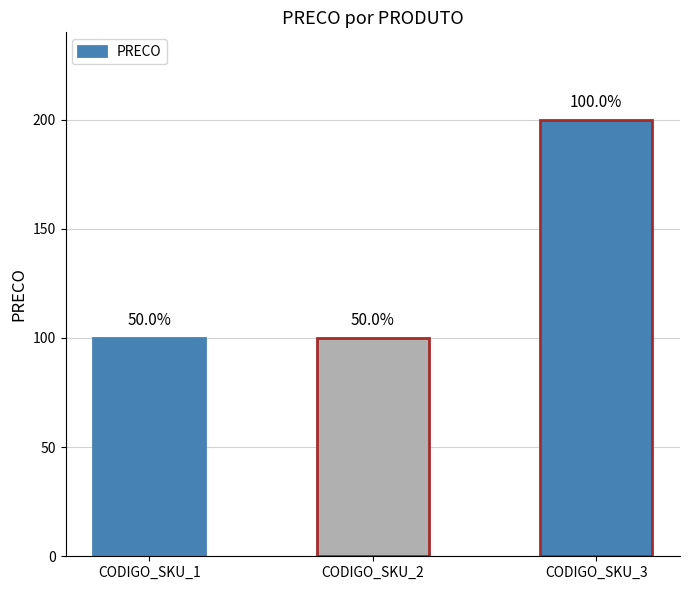

Reading right to left, list all the values displayed in this chart.

CODIGO_SKU_3=200.0	CODIGO_SKU_2=100.0	CODIGO_SKU_1=100.0